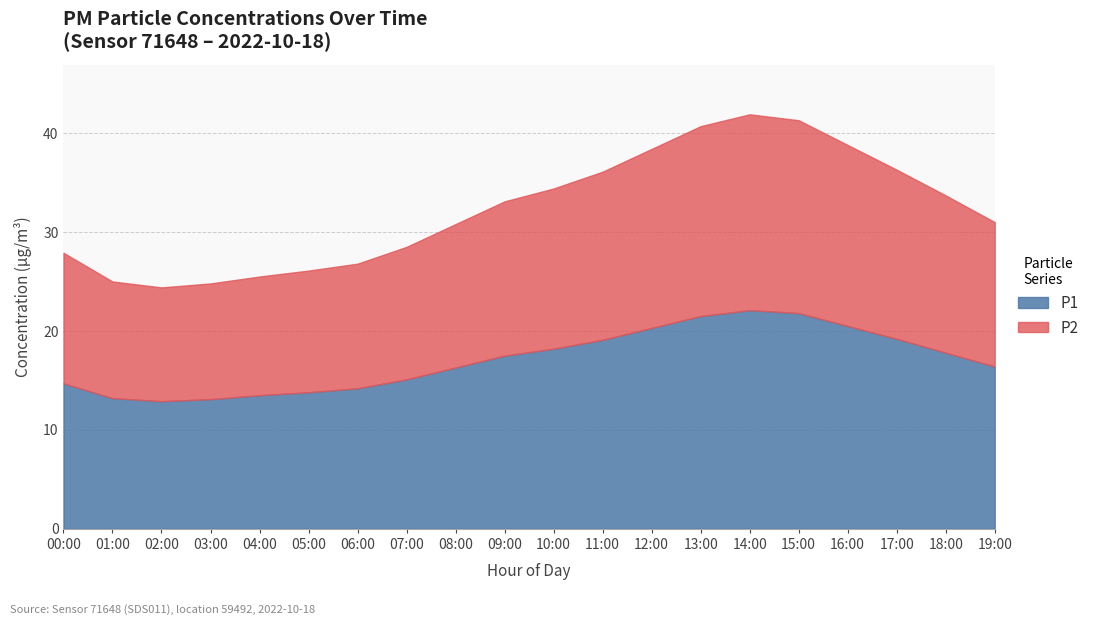

Which has a higher value, 15:00 or 00:00?

15:00